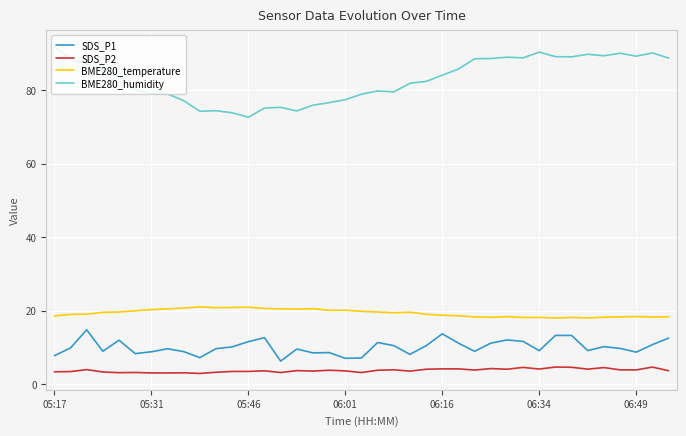

What is the maximum value for BME280_humidity?

91.8